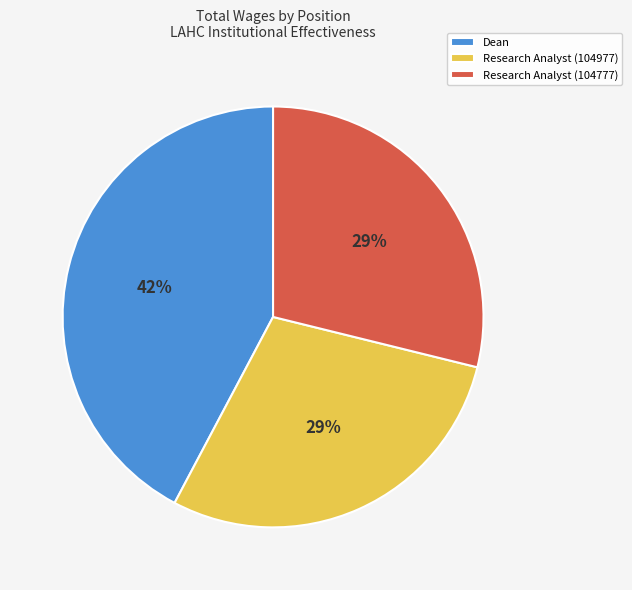

Is there a majority slice in this chart?

No